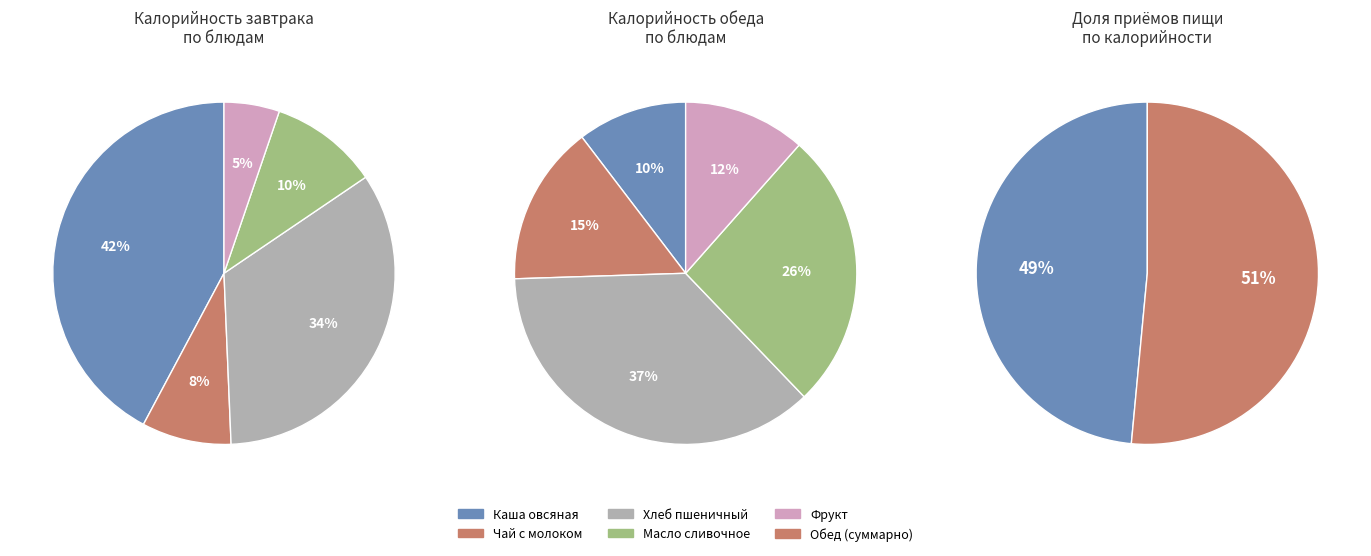

Is it true that 2 is 35% of the pie?

True